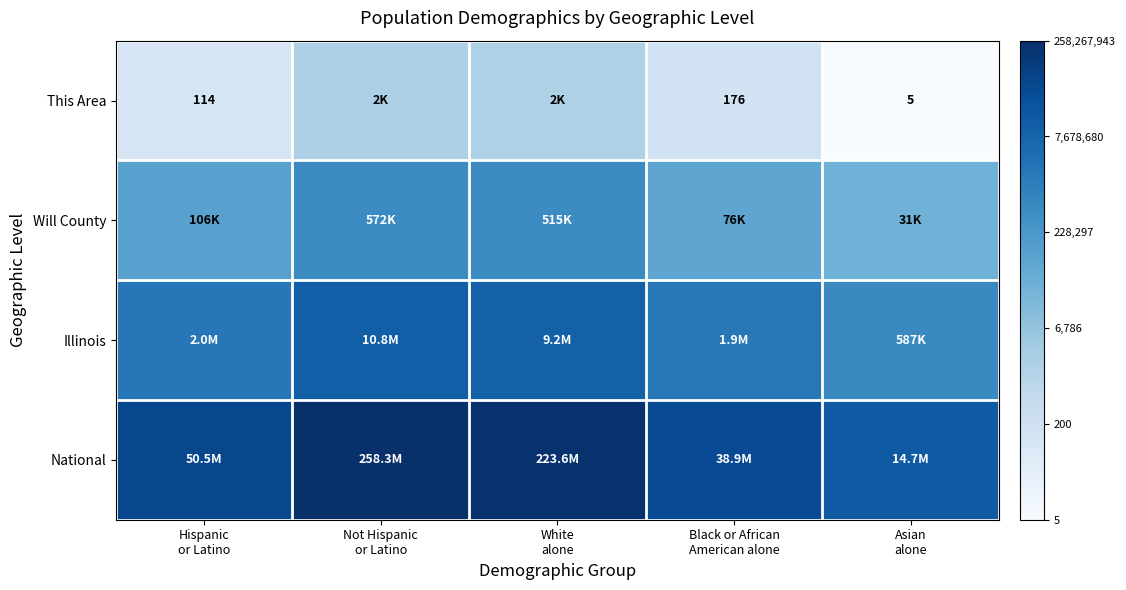

Is it true that Illinois equals 4.8 at Asian alone?

False